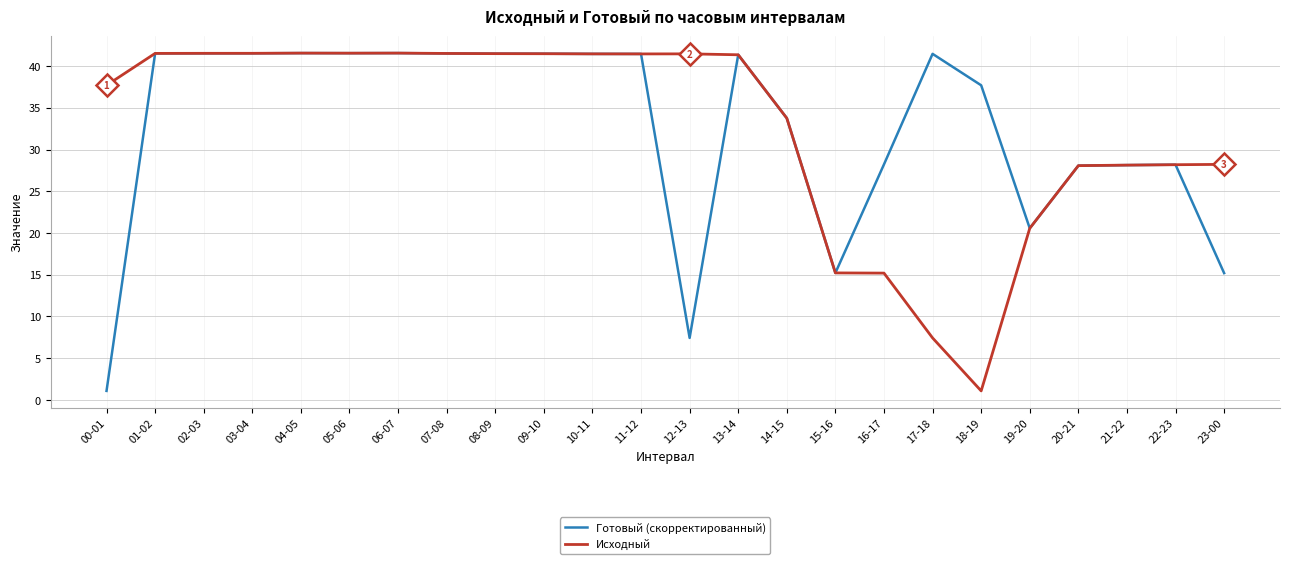

What position from the left is 14-15?

15